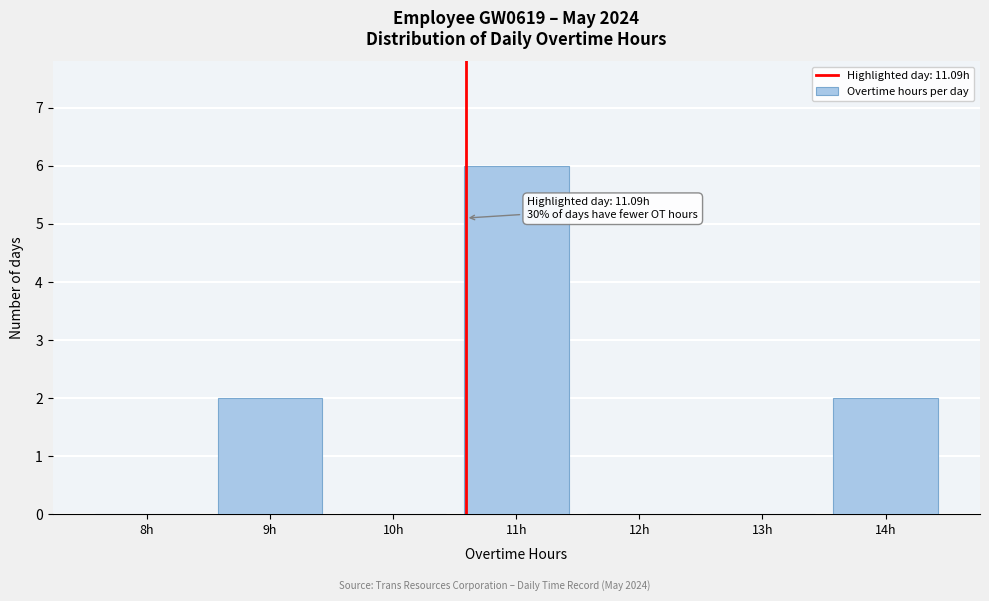

Reading right to left, transcribe all the data shown in this chart.

14h=2	13h=0	12h=0	11h=6	10h=0	9h=2	8h=0